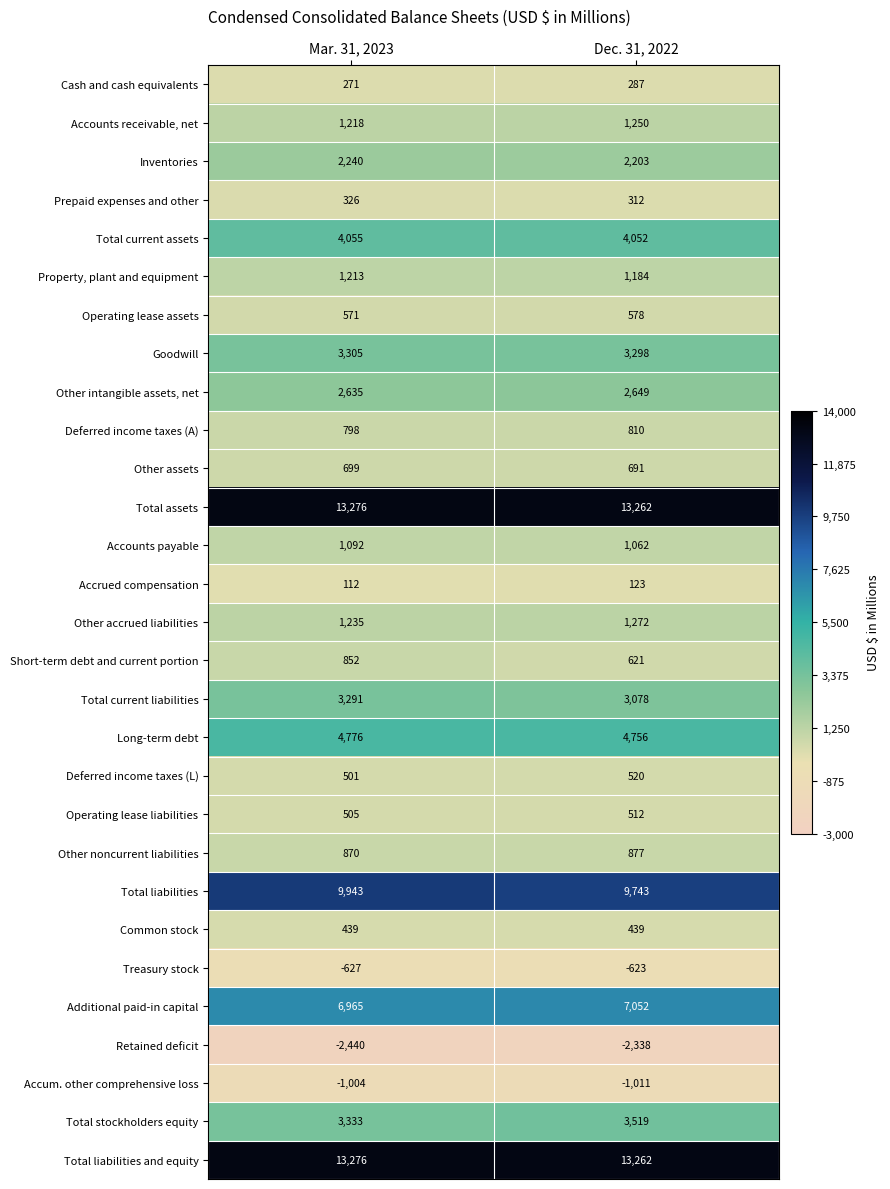

How many categories are shown in the chart?

2